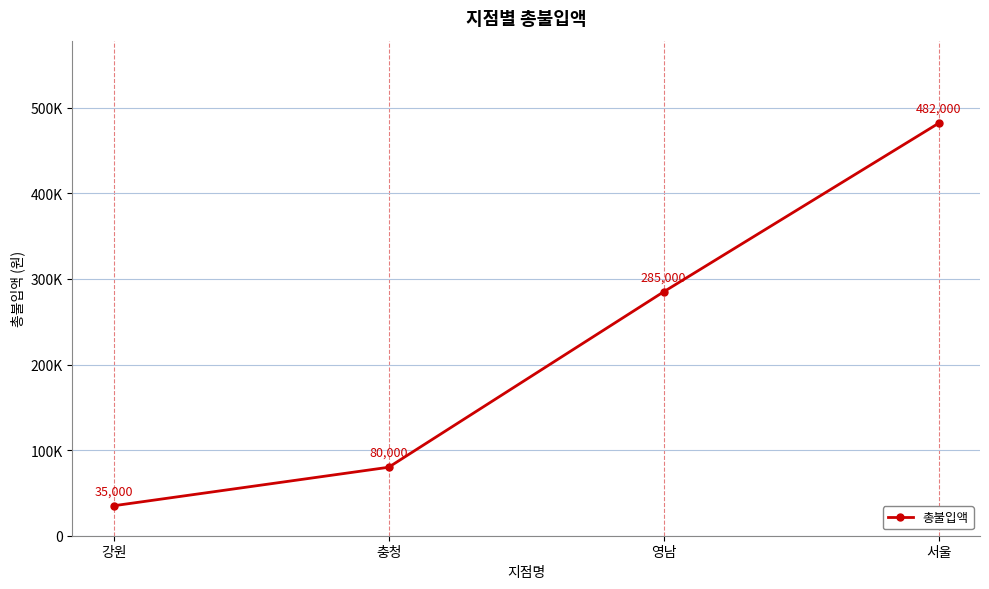

What is the maximum value shown in the chart?

482000